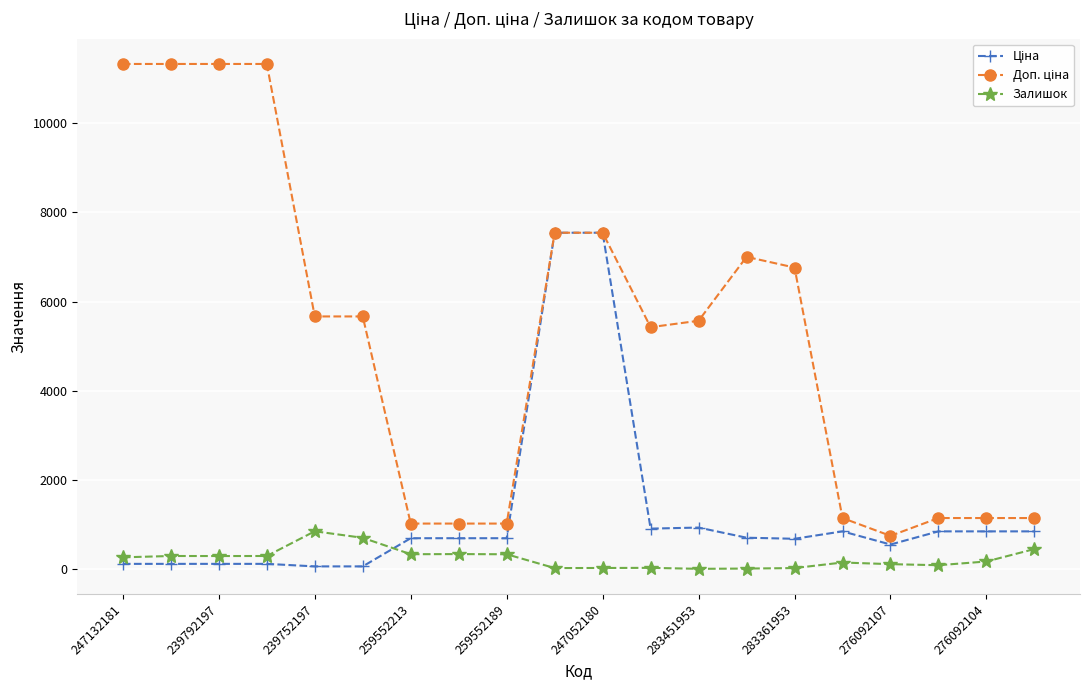

At how many categories does at least one series exceed 1937?

12